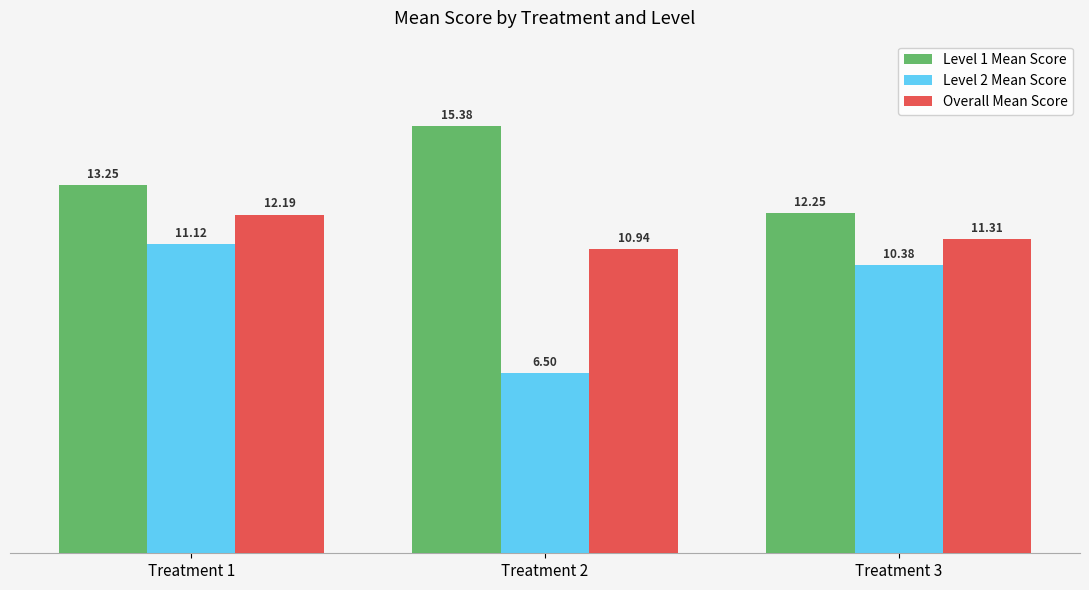

Which series has the largest total across all categories?

Level 1 Mean Score